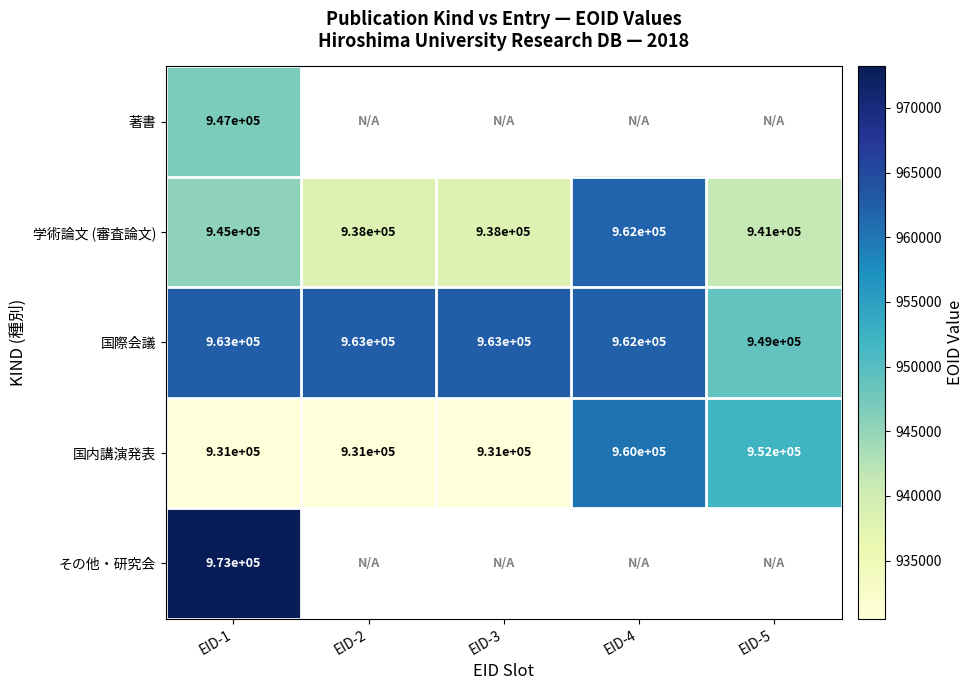

What is the maximum value shown in the chart?

973209.0